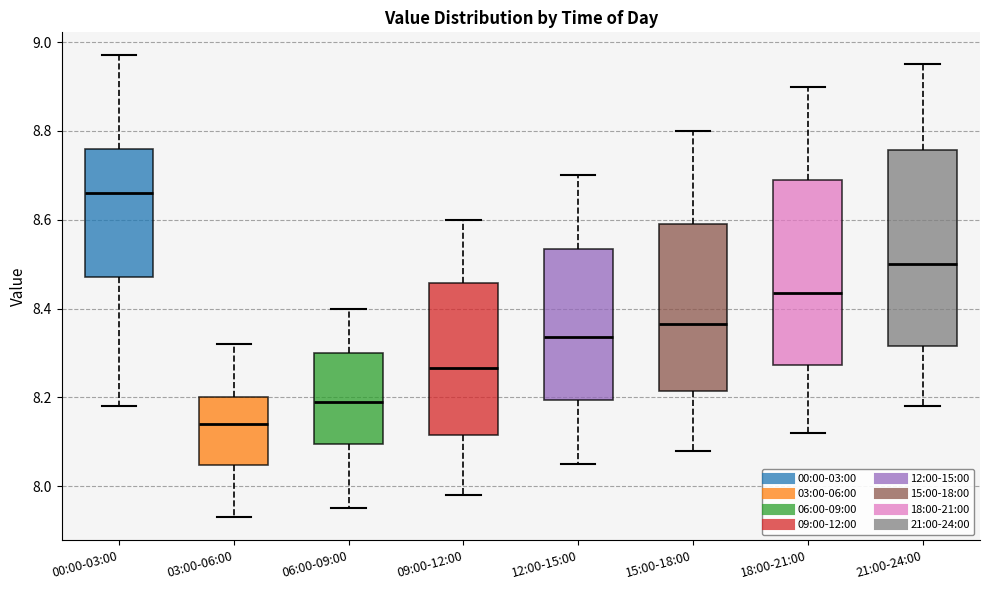

Reading left to right, transcribe this box plot: for each box, give where its median line is, the range the box spans, and where its two whiskers end, as read against the y-axis. The values are not printed on the chart, so give them approximately, as read against the axis.

00:00-03:00: median 8.66, box 8.48 to 8.76, whiskers 8.18 to 8.98
03:00-06:00: median 8.14, box 8.04 to 8.20, whiskers 7.94 to 8.32
06:00-09:00: median 8.20, box 8.10 to 8.30, whiskers 7.96 to 8.40
09:00-12:00: median 8.26, box 8.12 to 8.46, whiskers 7.98 to 8.60
12:00-15:00: median 8.34, box 8.20 to 8.54, whiskers 8.06 to 8.70
15:00-18:00: median 8.36, box 8.22 to 8.60, whiskers 8.08 to 8.80
18:00-21:00: median 8.44, box 8.28 to 8.70, whiskers 8.12 to 8.90
21:00-24:00: median 8.50, box 8.32 to 8.76, whiskers 8.18 to 8.96